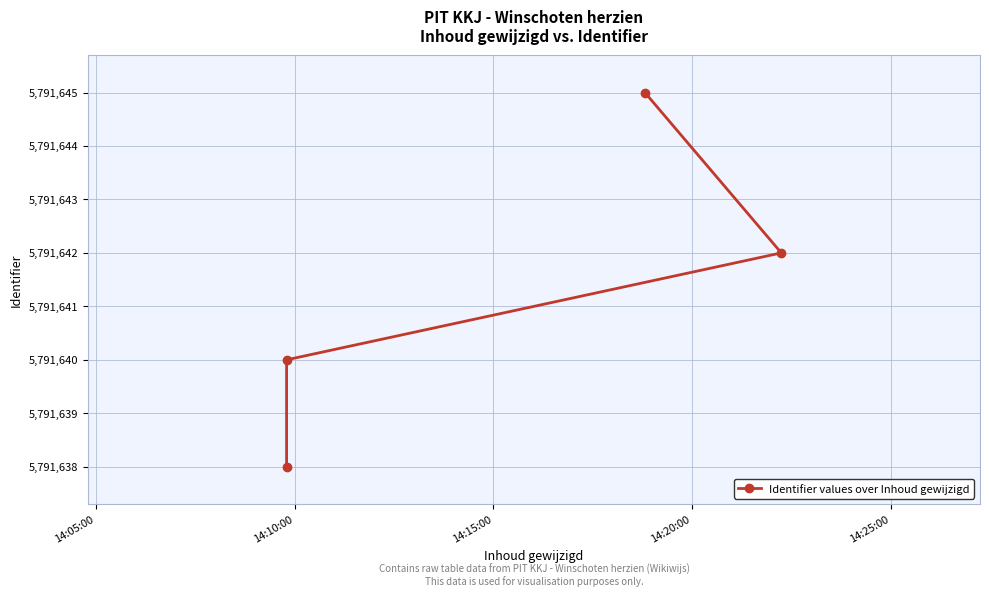

What is the sum of the values at 14:15:00 and 14:10:00?

11583282